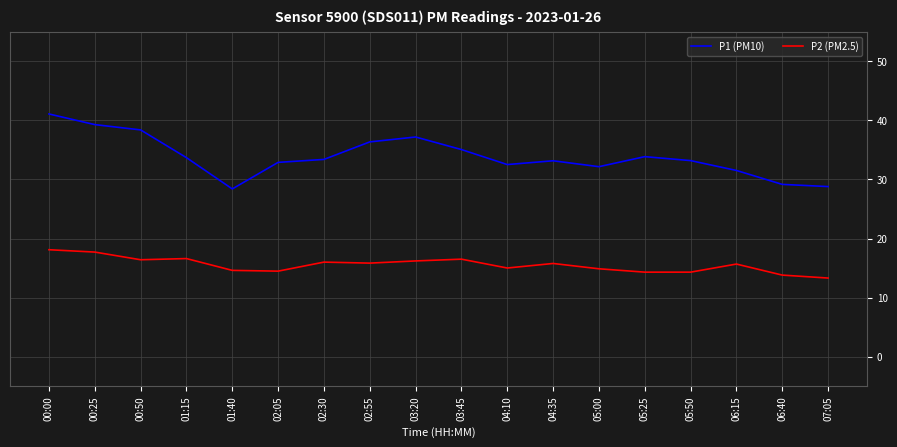

How many lines are shown in the chart?

2